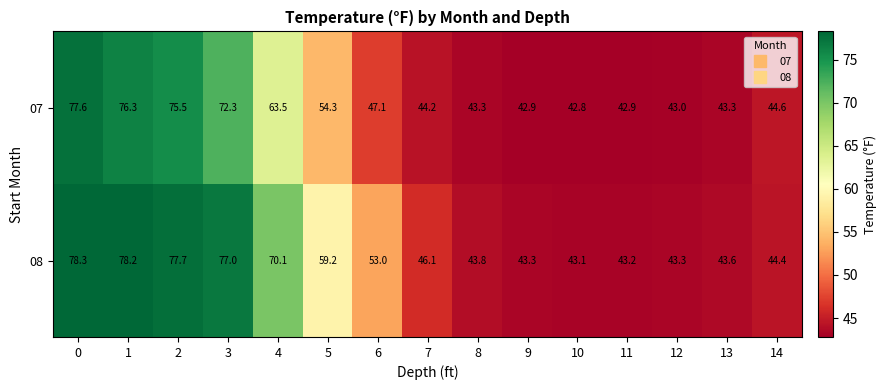

Which series has the widest spread of values?

08